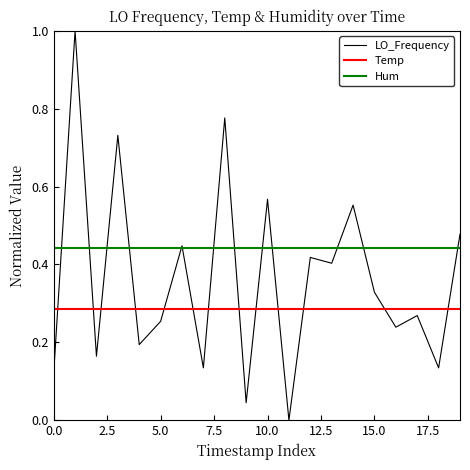

Rank the series by their maximum value, from highest to lowest.

LO_Frequency, Hum, Temp